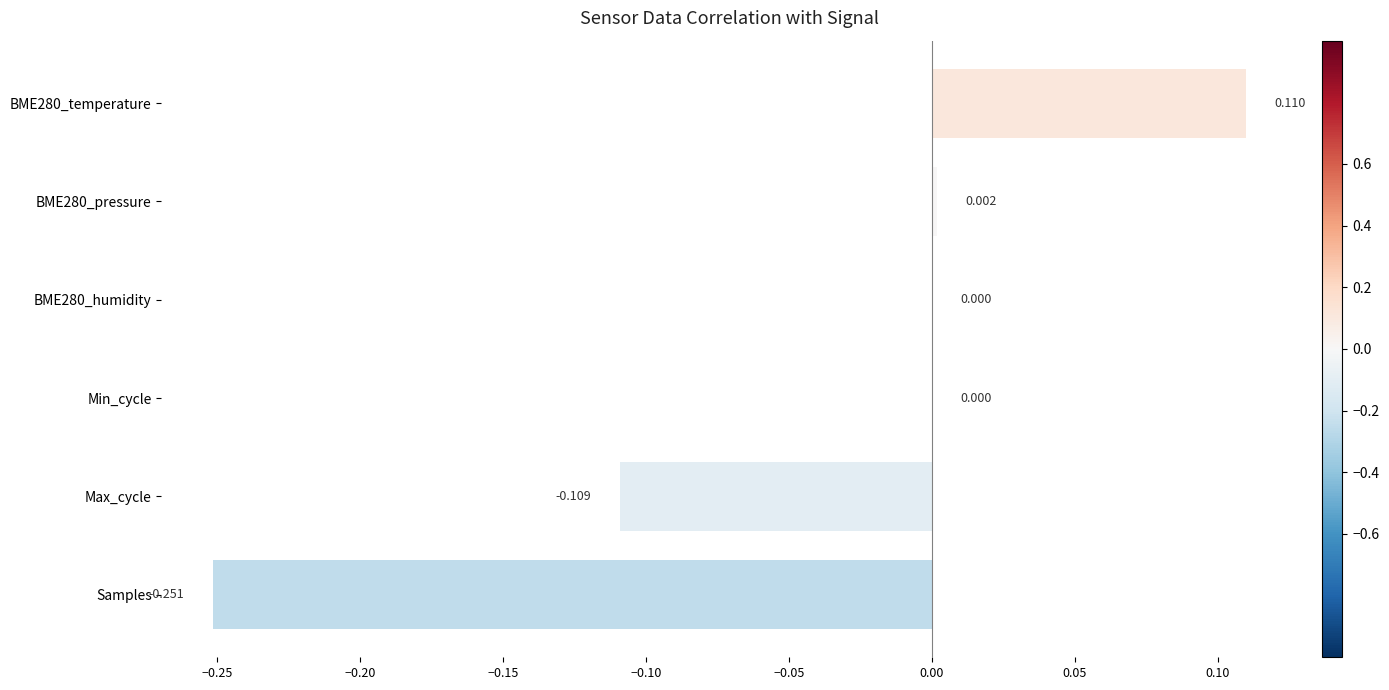

How many distinct data groups are displayed?

1